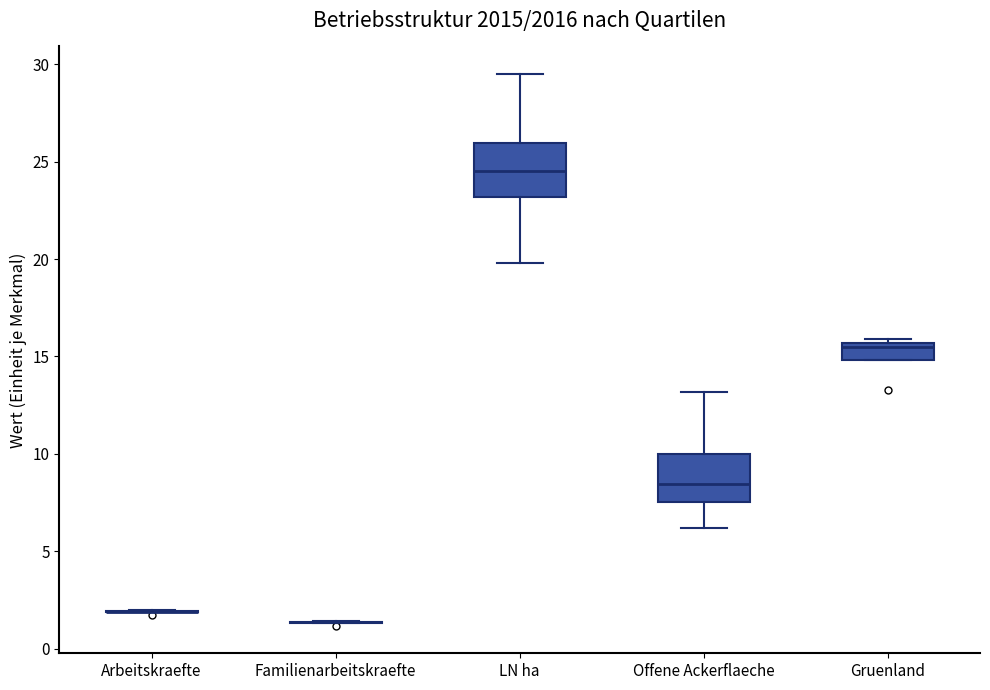

Reading left to right, transcribe this box plot: for each box, give where its median line is, the range the box spans, and where its two whiskers end, as read against the y-axis. The values are not printed on the chart, so give them approximately, as read against the axis.

Arbeitskraefte: box collapsed to a line at 2.0, whiskers 2.0 to 2.0
Familienarbeitskraefte: box collapsed to a line at 1.5, whiskers 1.5 to 1.5
LN ha: median 24.5, box 23.0 to 26.0, whiskers 20.0 to 29.5
Offene Ackerflaeche: median 8.5, box 7.5 to 10.0, whiskers 6.0 to 13.0
Gruenland: median 15.5 (just below the box's upper edge), box 15.0 to 15.5, whiskers 15.0 to 16.0